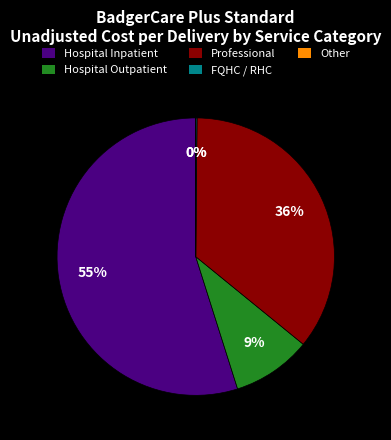

Is it true that Hospital Outpatient is 9% of the pie?

True